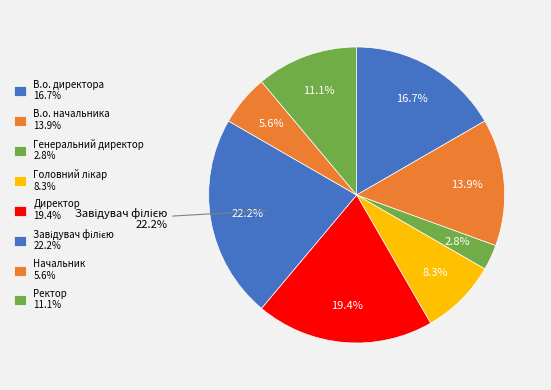

Combined, what portion of the pie is Завідувач філією and Головний лікар?

30.6%